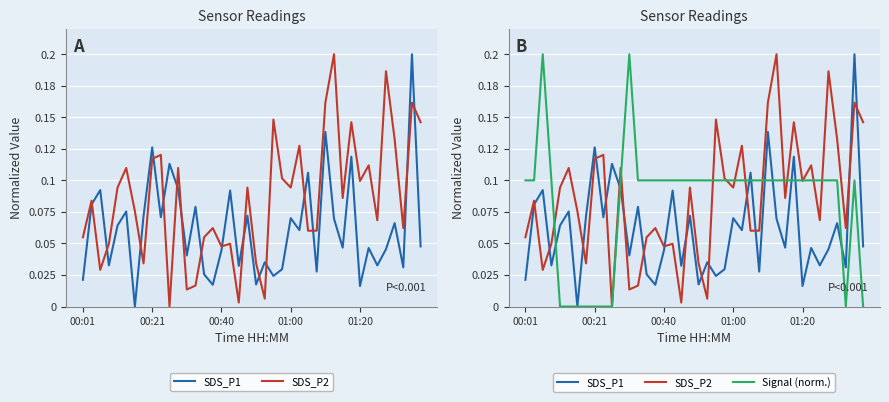

Which series has the largest total across all categories?

SDS_P2